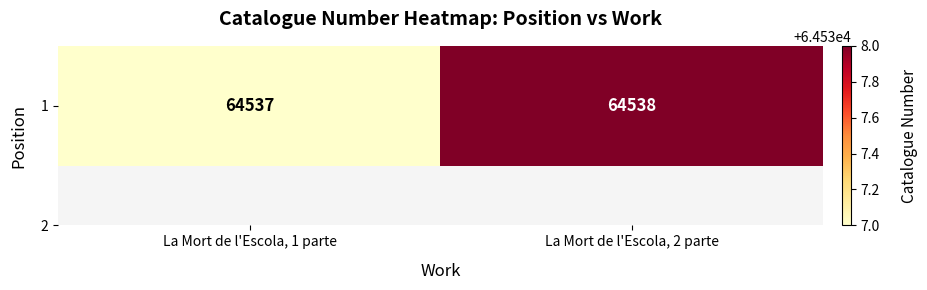

What value does the data have at La Mort de l'Escola, 1 parte?

64537